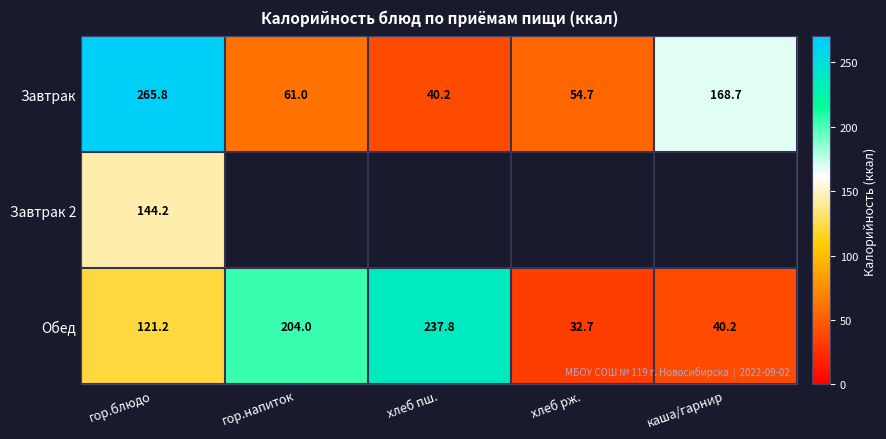

What is the sum of all Обед values?

635.9